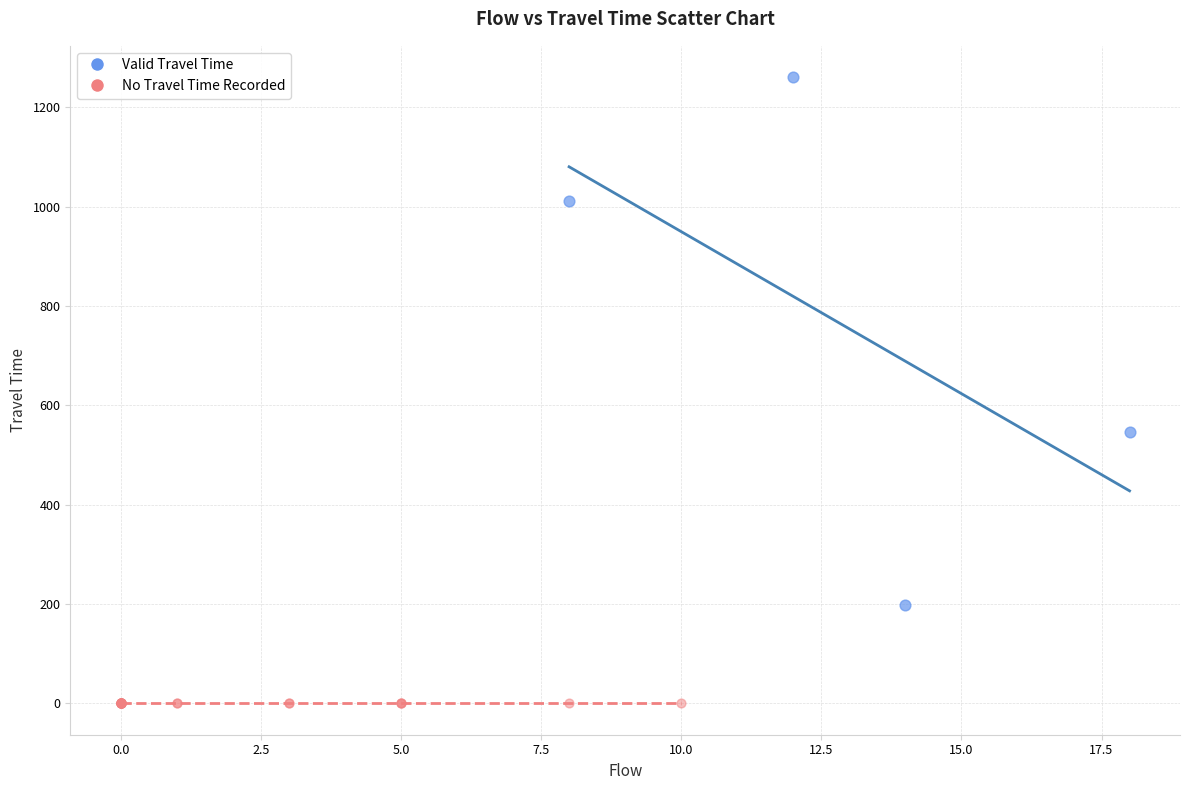

Which series reaches the minimum Y coordinate?

No Travel Time Recorded